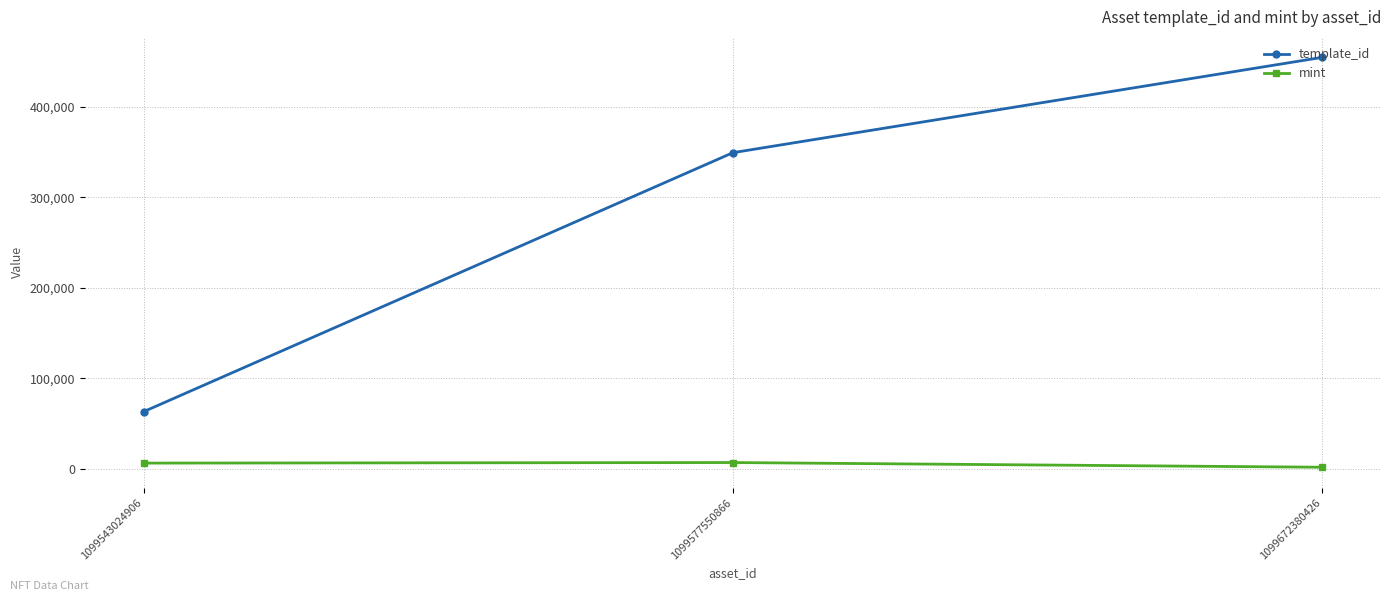

At which category is the sum across all series the highest?

1099672380426